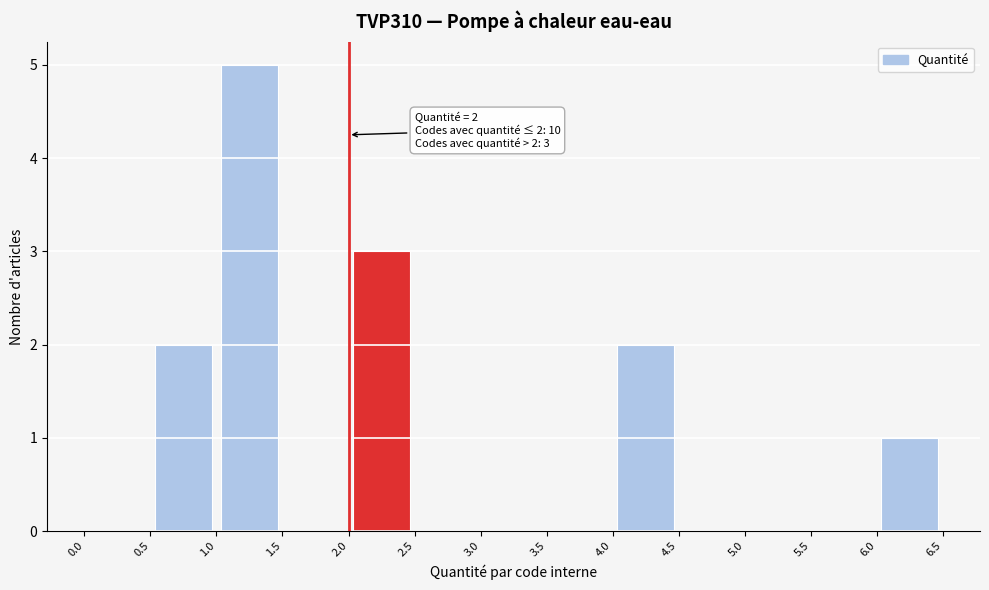

Which range on the x-axis has the tallest bar?

1.0 to 1.5